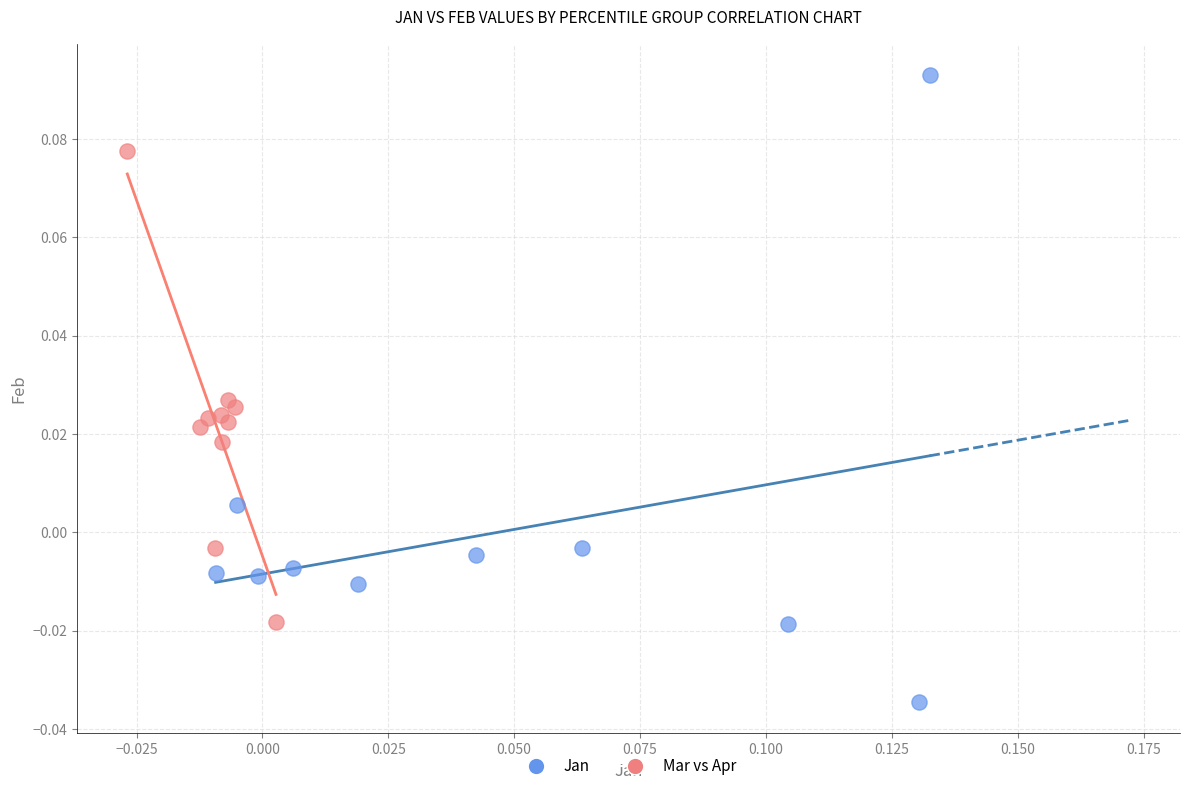

Which series has the widest spread of Y values?

Jan